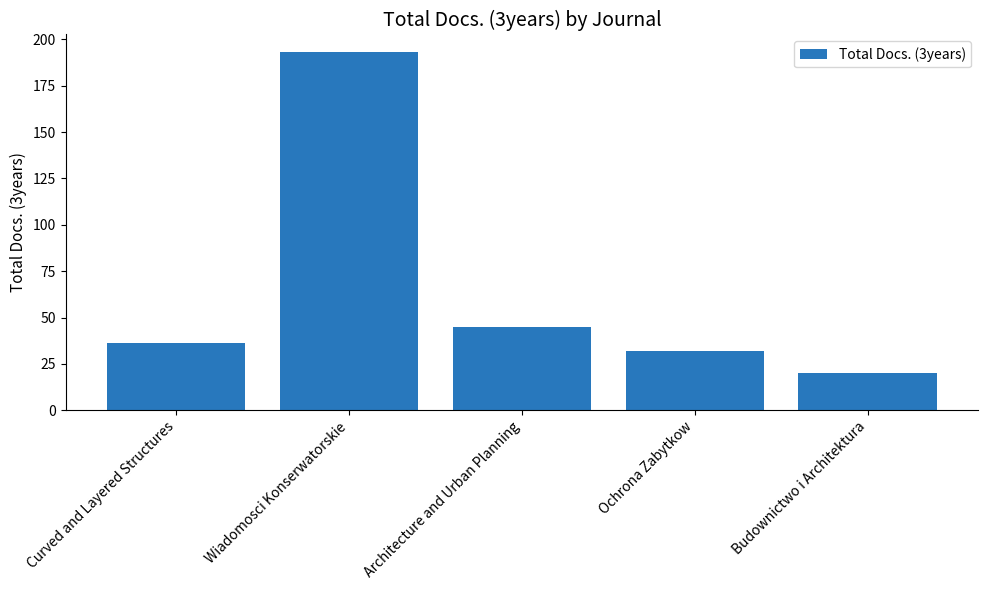

How many bars are there in total?

5